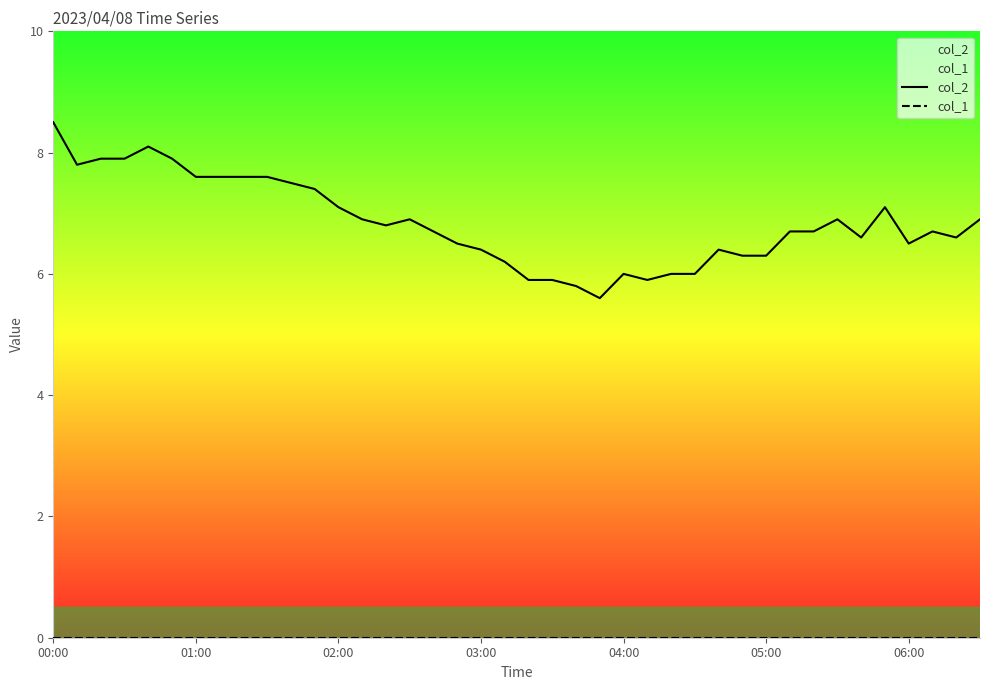

What position from the left is 11?

12